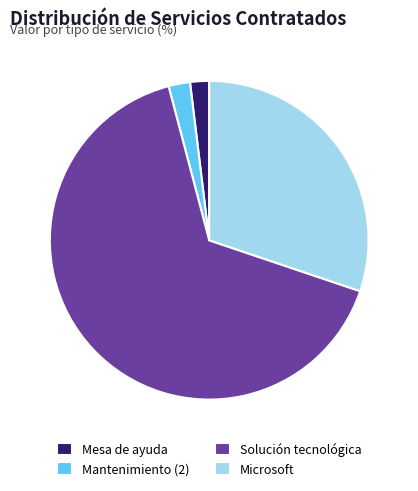

What is the largest slice in the pie chart?

Solución tecnológica